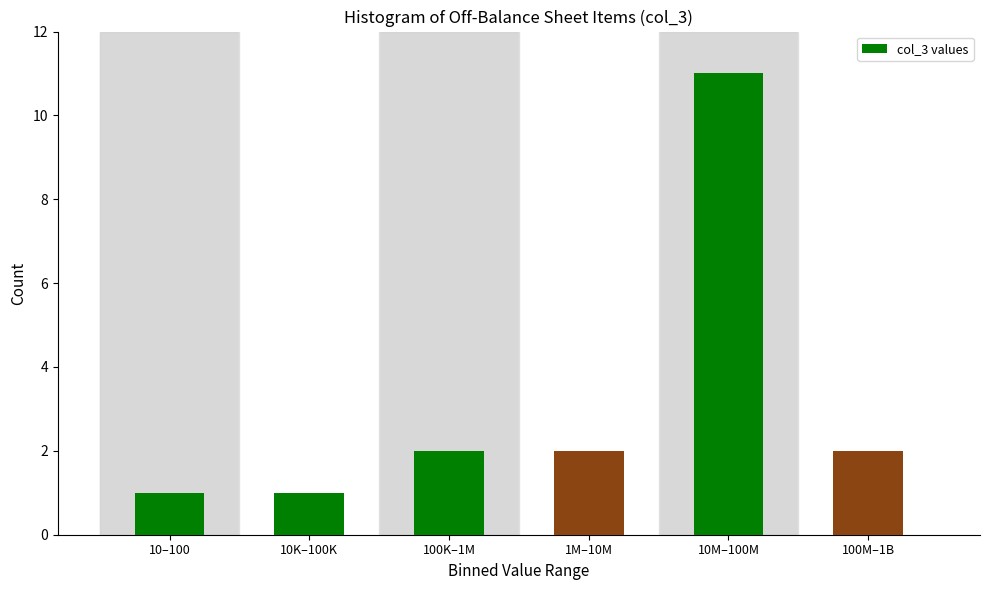

Reading left to right, transcribe all the data shown in this chart.

10–100=1	10K–100K=1	100K–1M=2	1M–10M=2	10M–100M=11	100M–1B=2